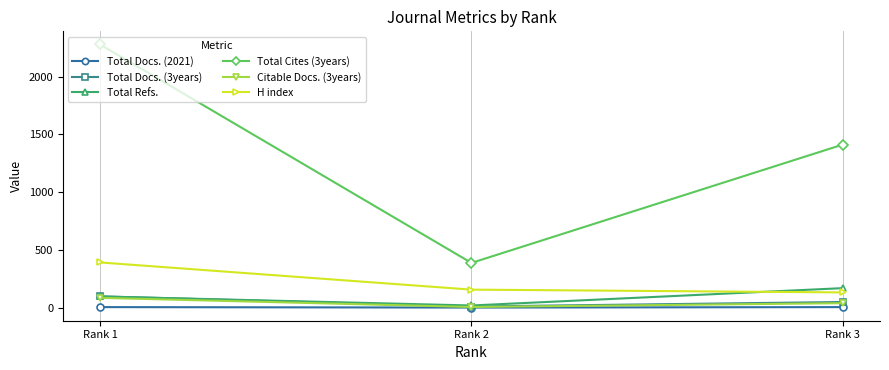

What is the value of the H index point at the 2nd from the left?

159